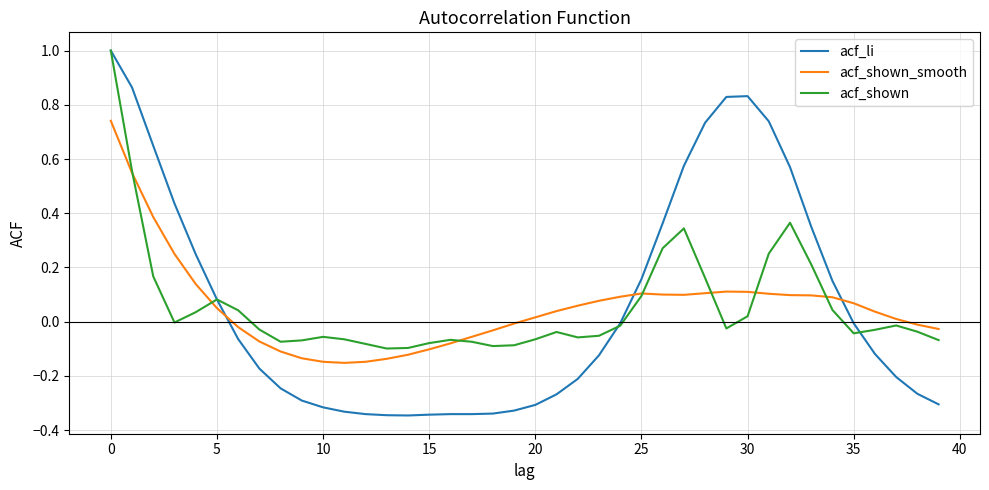

What is the greatest value displayed?

1.0